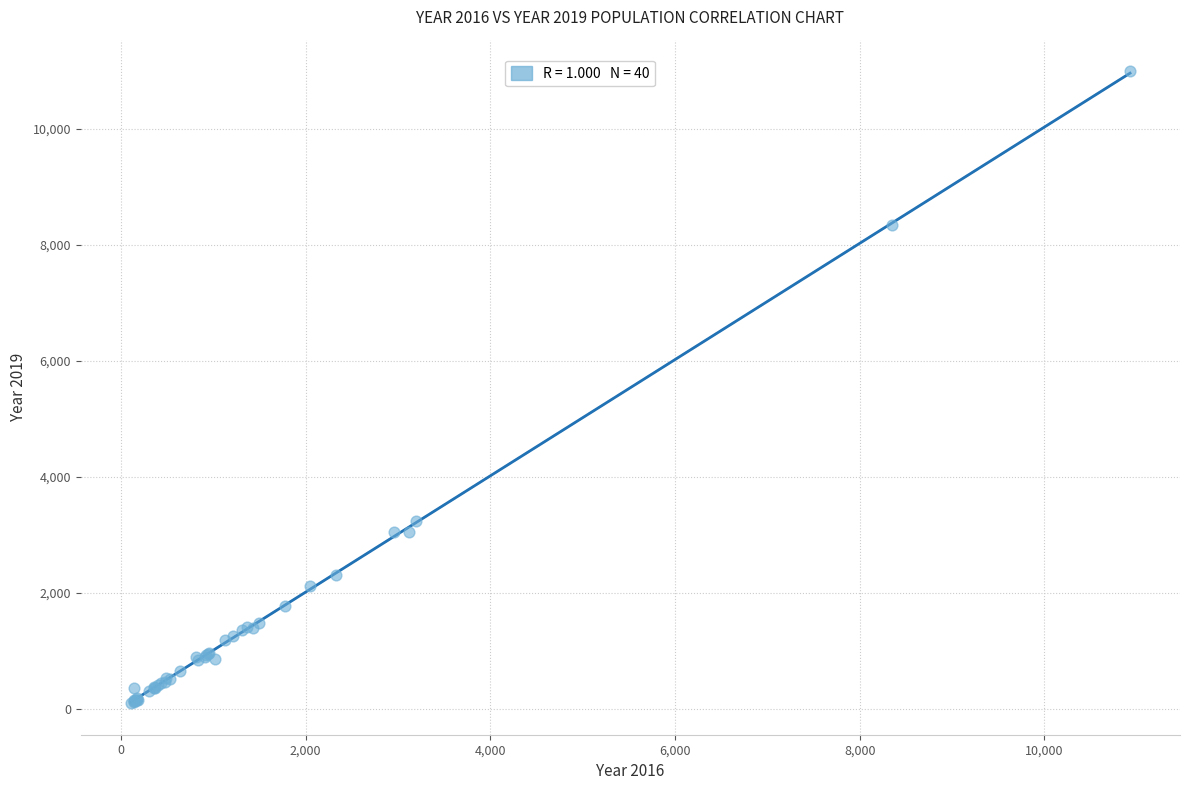

What Y value in the scatter plot is closest to 5545?

3233